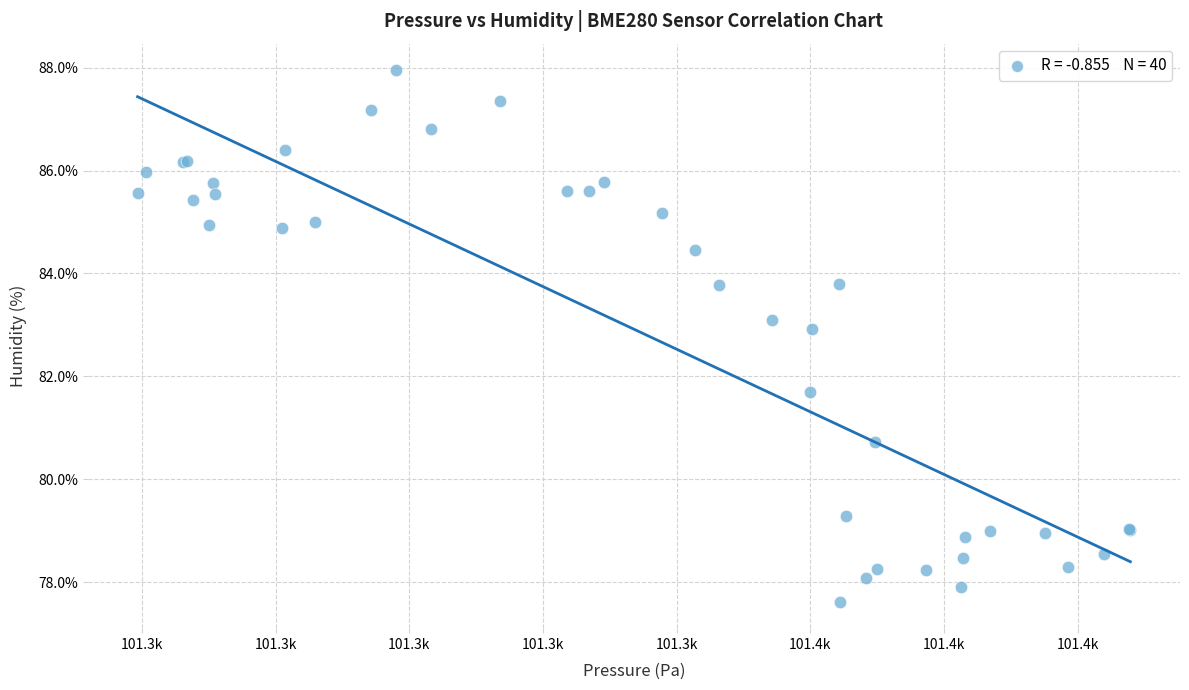

What Y value in the scatter plot is closest to 82?

81.7